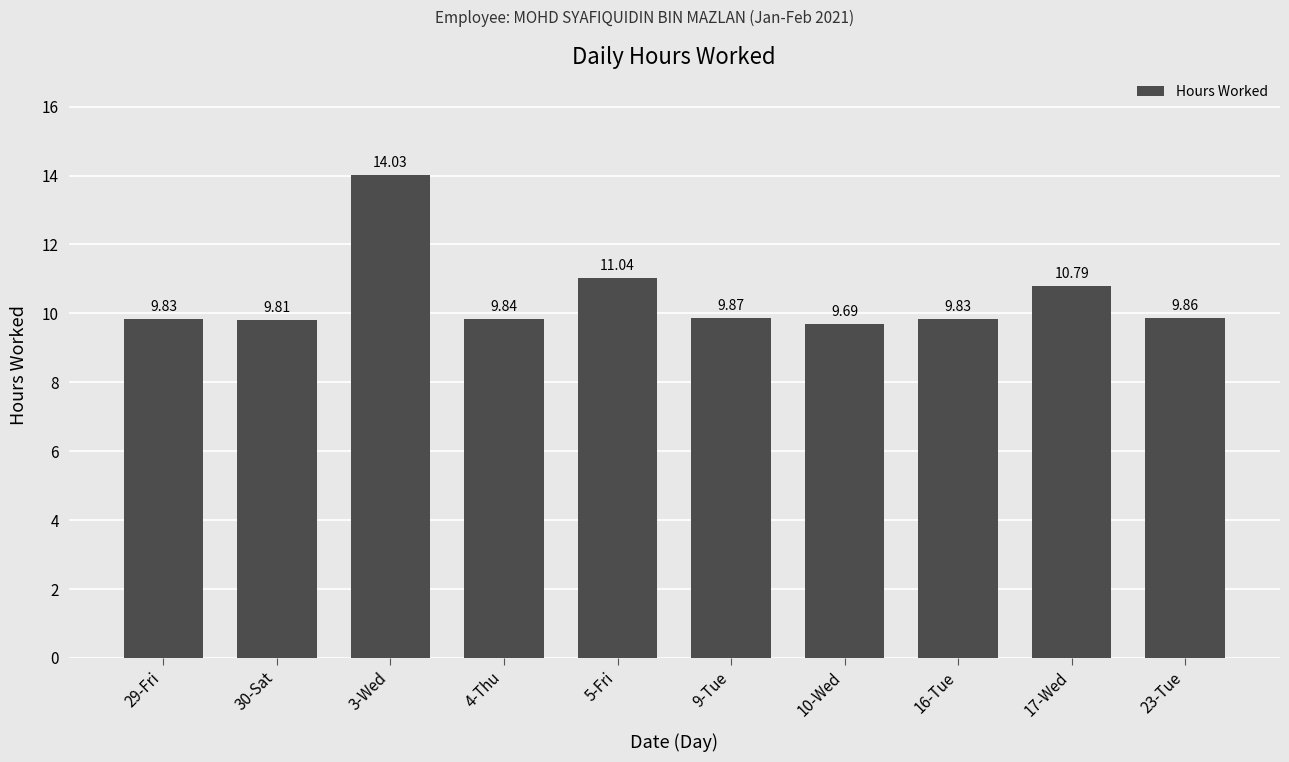

True or false: the data shows 9.8 at 4-Thu.

True